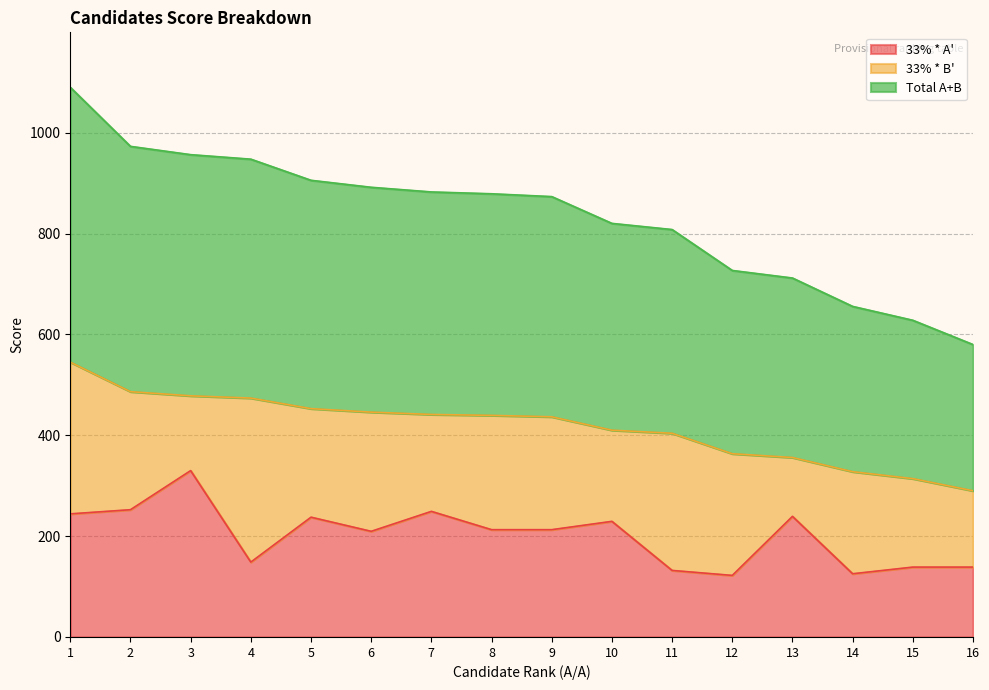

What is the average value of the Total A+B series?

416.6